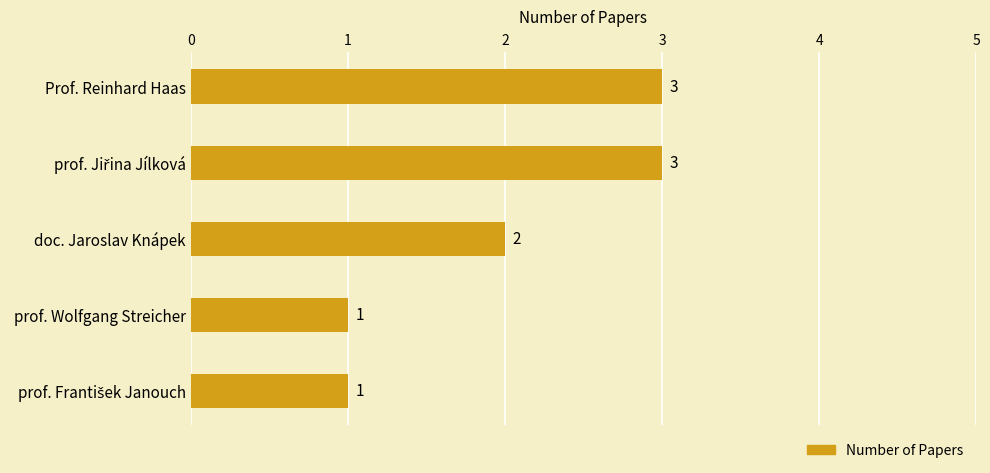

What is the greatest value displayed?

3